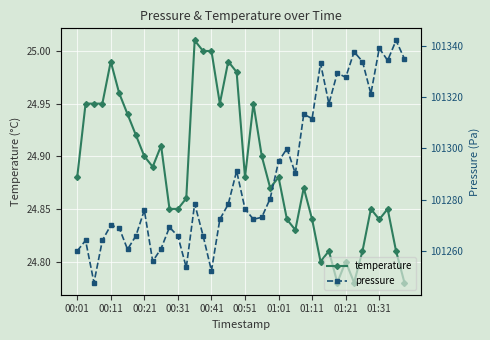

How many interior local peaks does the pressure series have?

13